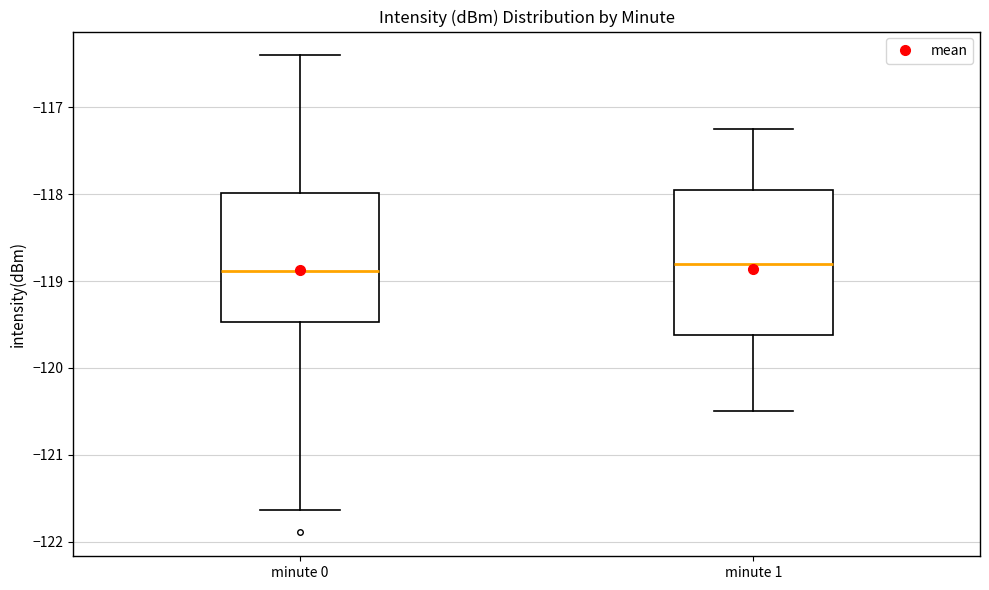

Reading left to right, read every box against the y-axis: the position of its median line, the range the box covers, and the ends of its whiskers. The values are not printed on the chart, so give them approximately, as read against the axis.

minute 0: median -118.9, box -119.5 to -118.0, whiskers -121.6 to -116.4
minute 1: median -118.8, box -119.6 to -117.9, whiskers -120.5 to -117.2